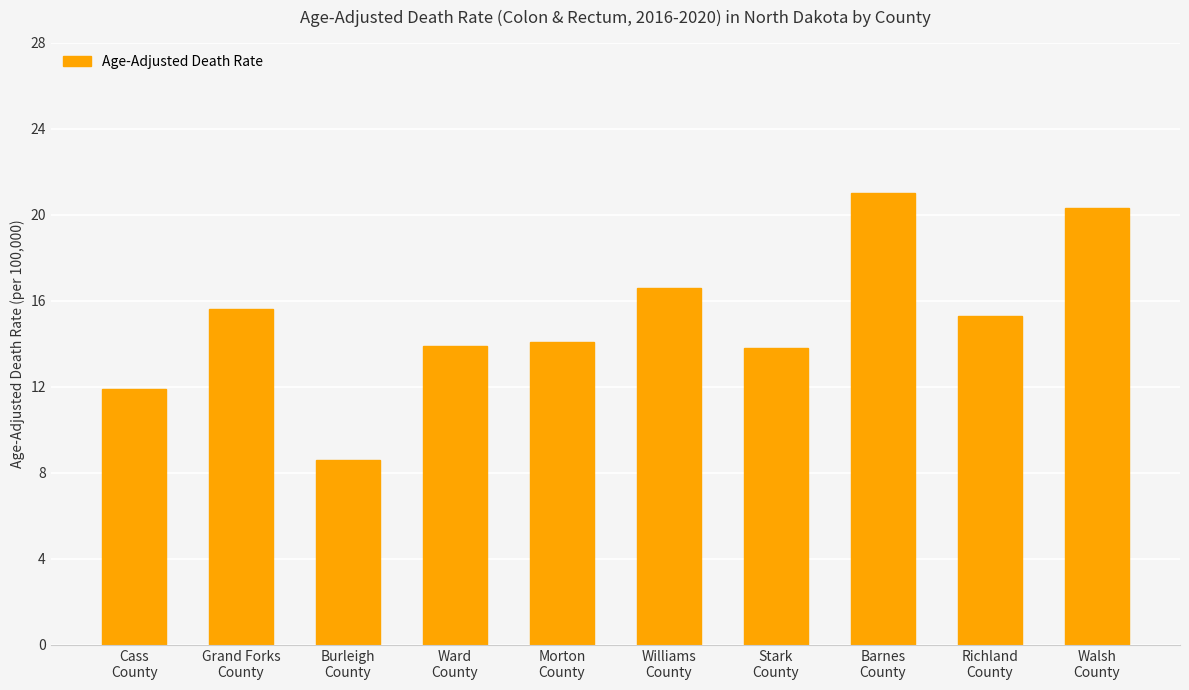

What is the difference between the maximum and minimum values?

12.4